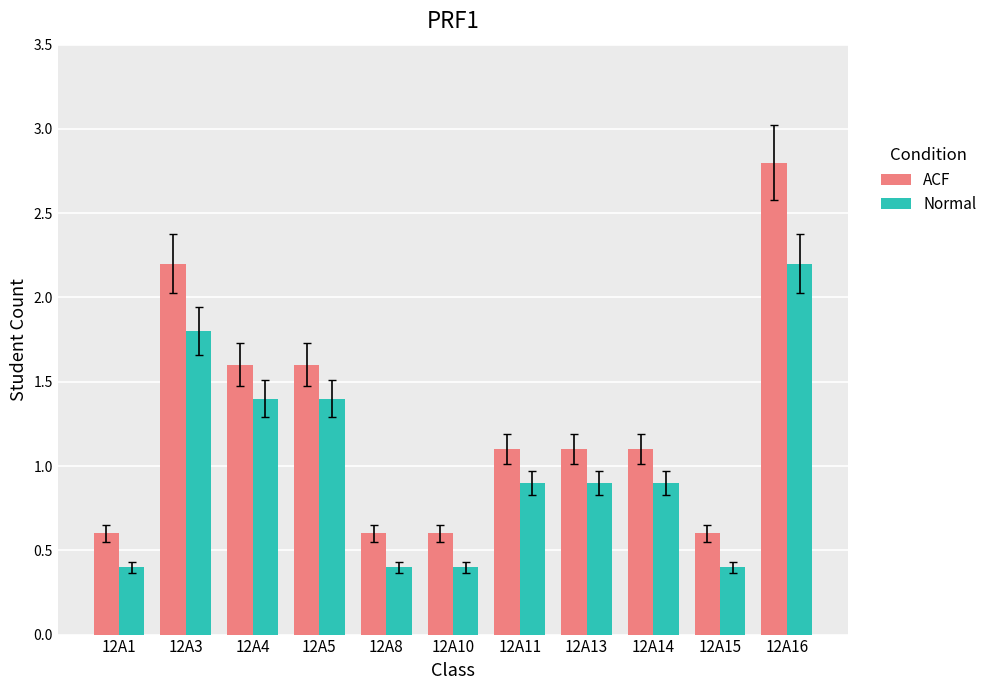

Is it true that Normal equals 0.9 at 12A13?

True